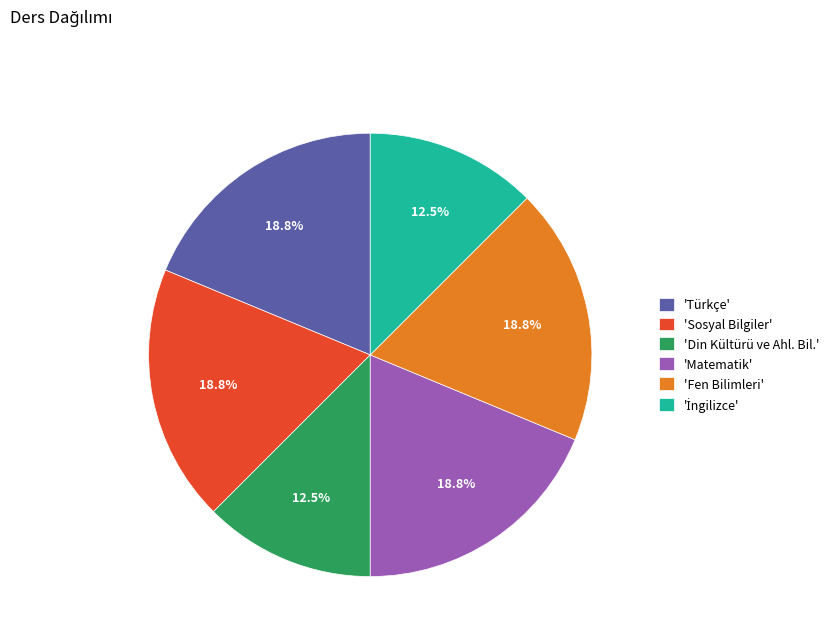

Is there a majority slice in this chart?

No